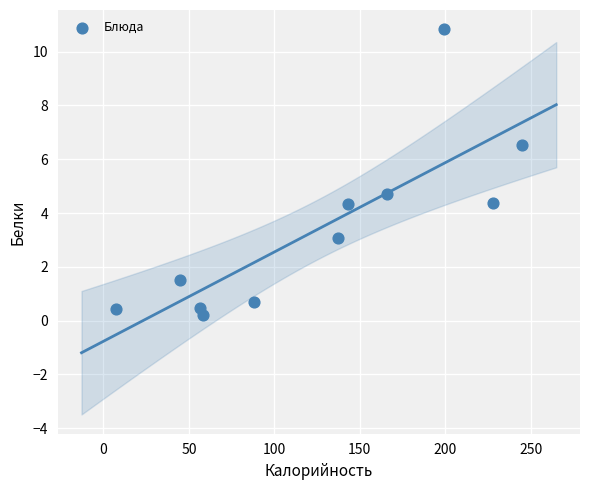

What is the average Y value?

3.4